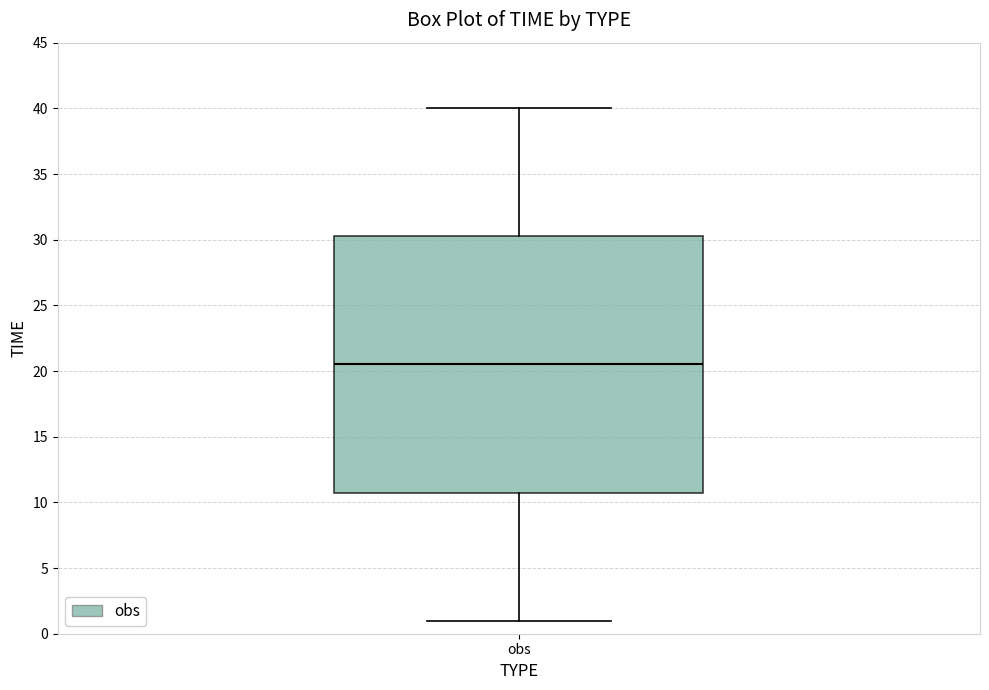

Read this box plot against the y-axis: the position of the median line, the range covered by the box, and the ends of both whiskers. The values are not printed on the chart, so give them approximately, as read against the axis.

median 20.5, box 11.0 to 30.5, whiskers 1.0 to 40.0